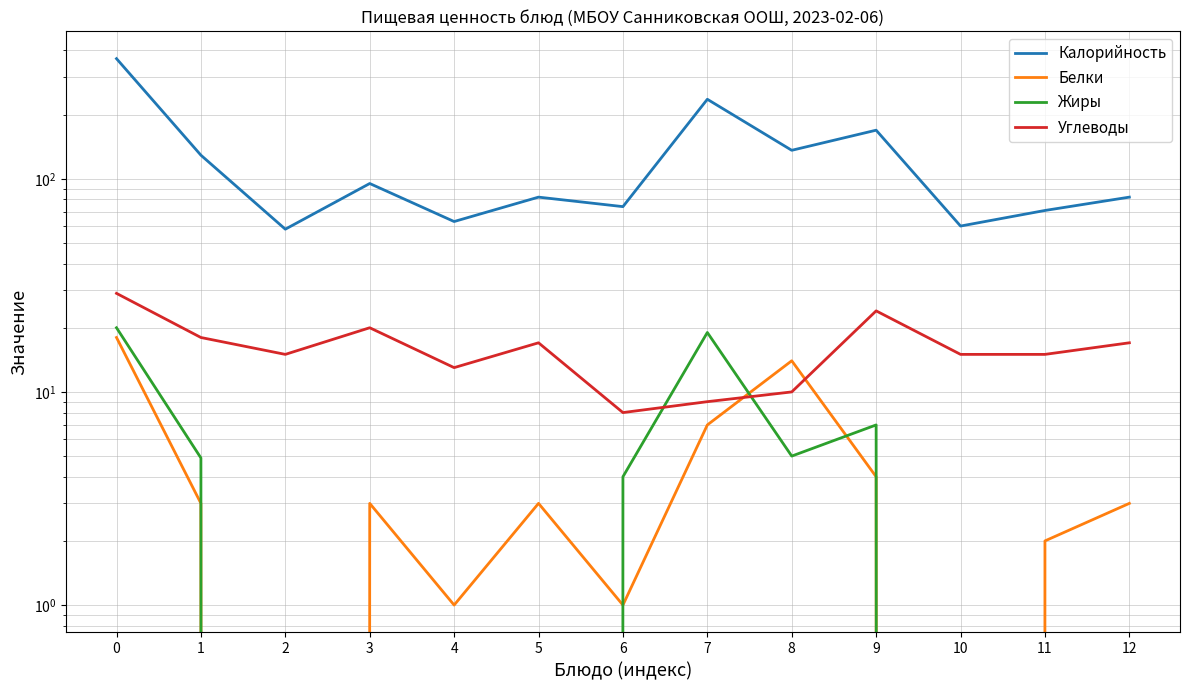

What is the sum of all Белки values?

59.0